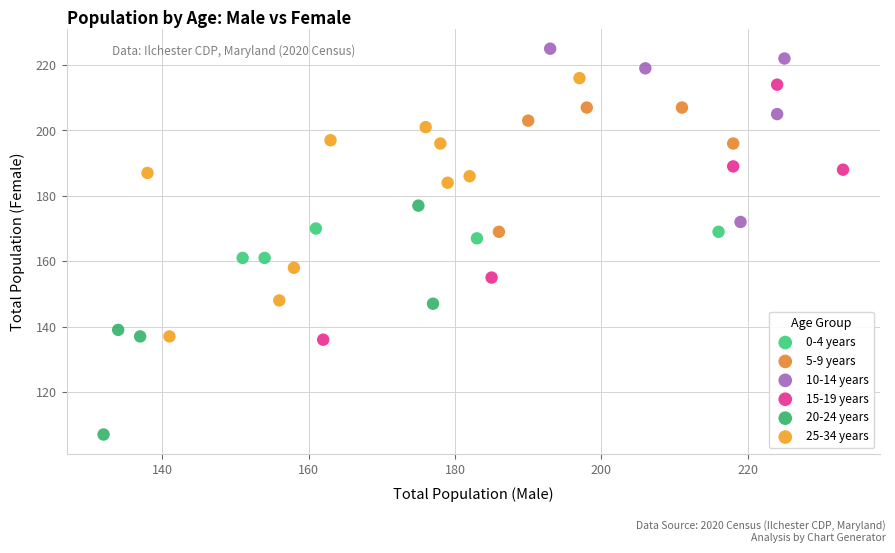

Which series contains the highest Y value?

10-14 years